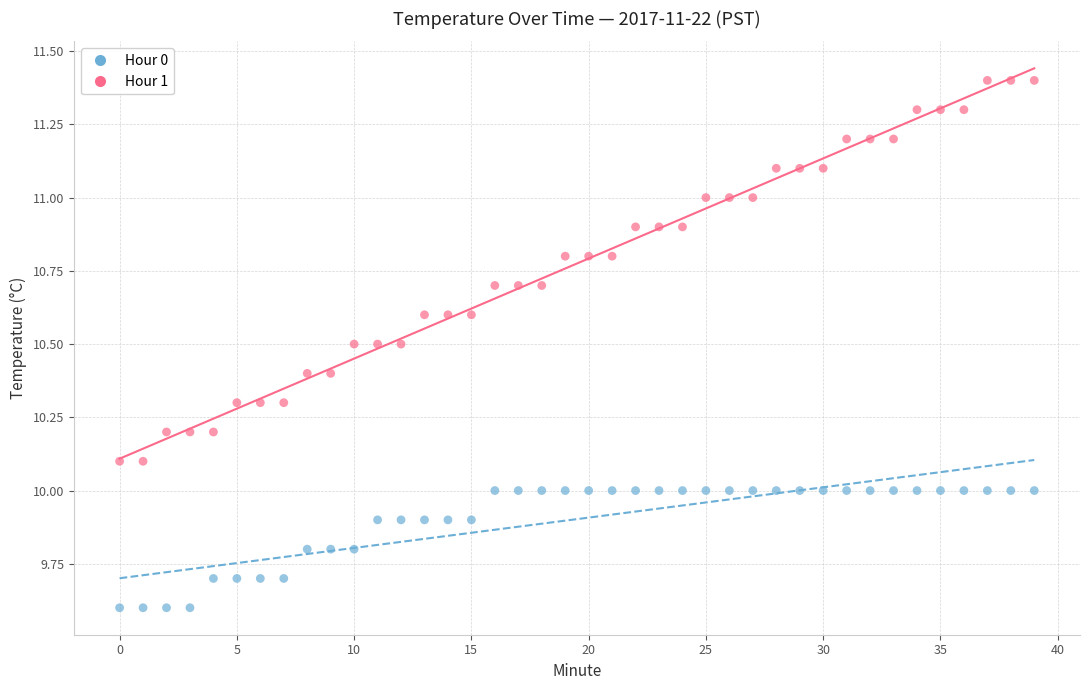

Which series has the largest Y range (max minus min)?

Hour 1